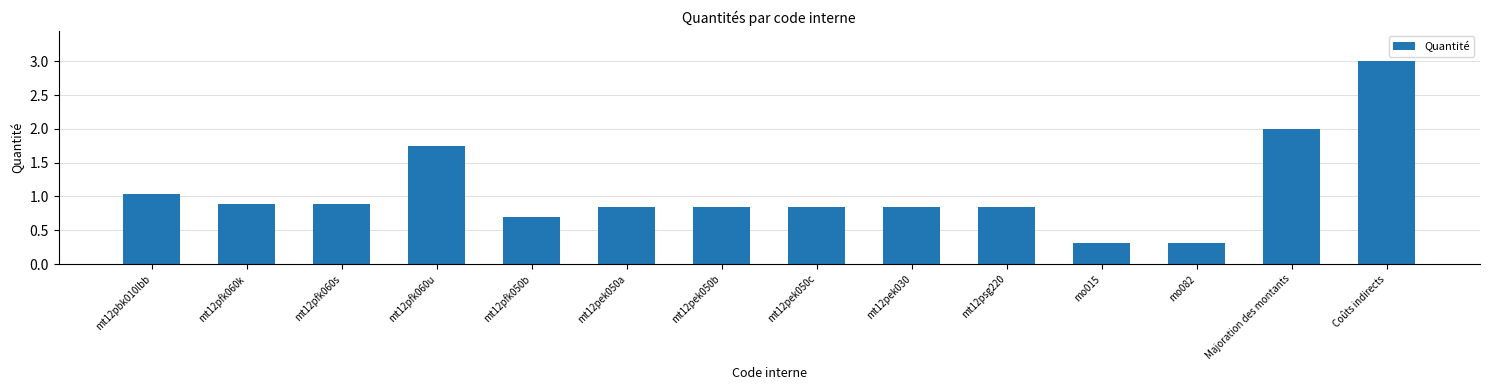

True or false: the data shows 0.2 at mt12pfk060k.

False